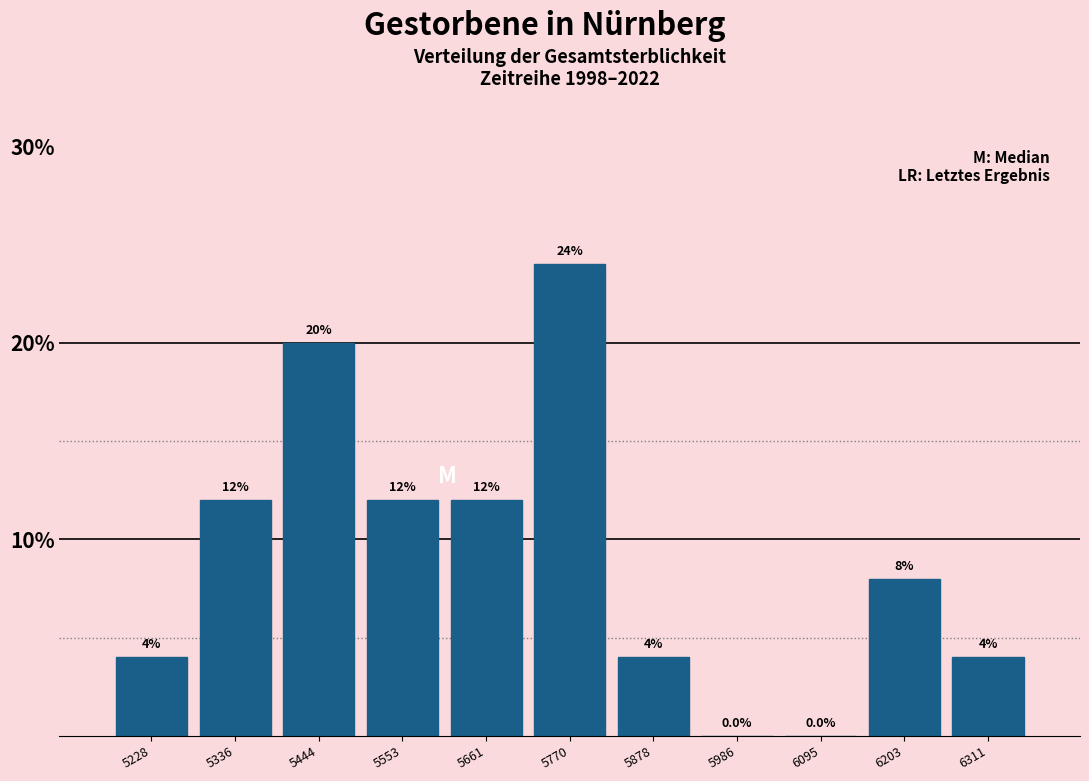

Over which range of the x-axis is the bar tallest?

5720 to 5820